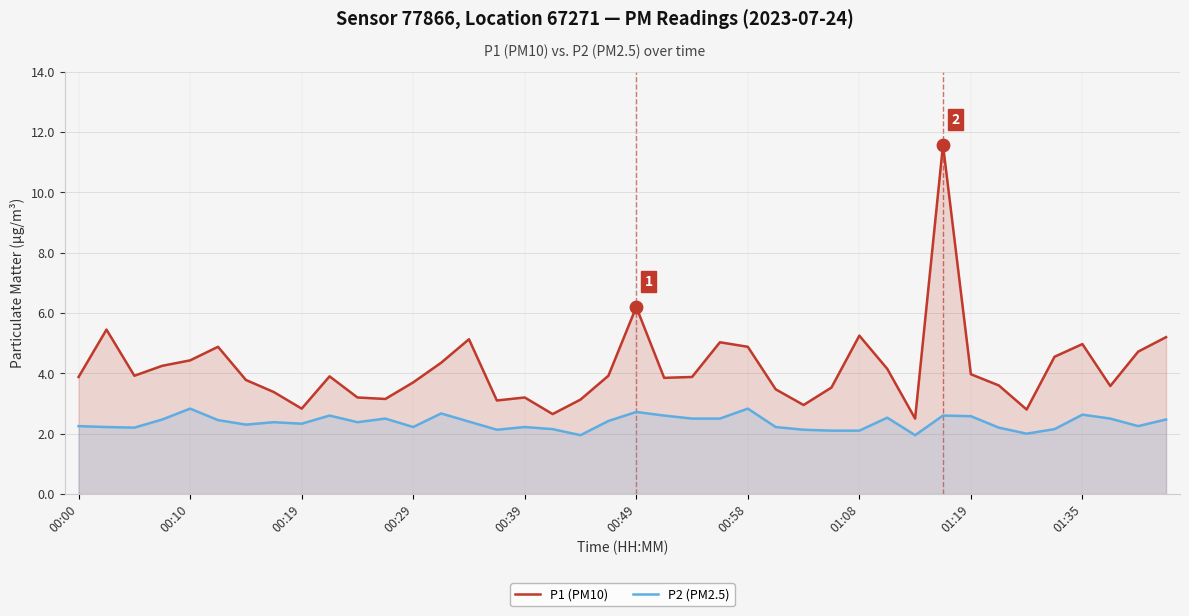

Which series has the largest total across all categories?

P1 (PM10)